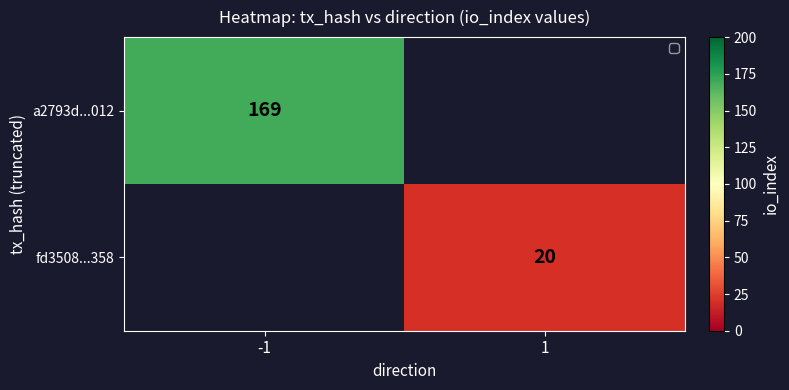

The value of fd3508...358 at 1 is 20. True or false?

True